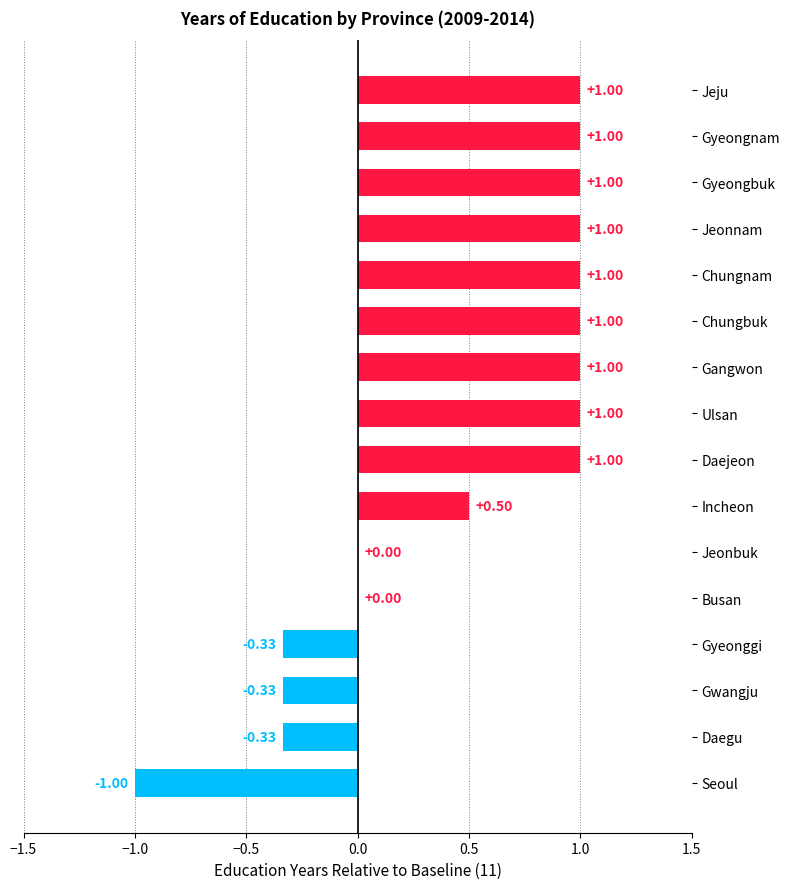

What is the change in value from Seoul to Daejeon?

+2.0